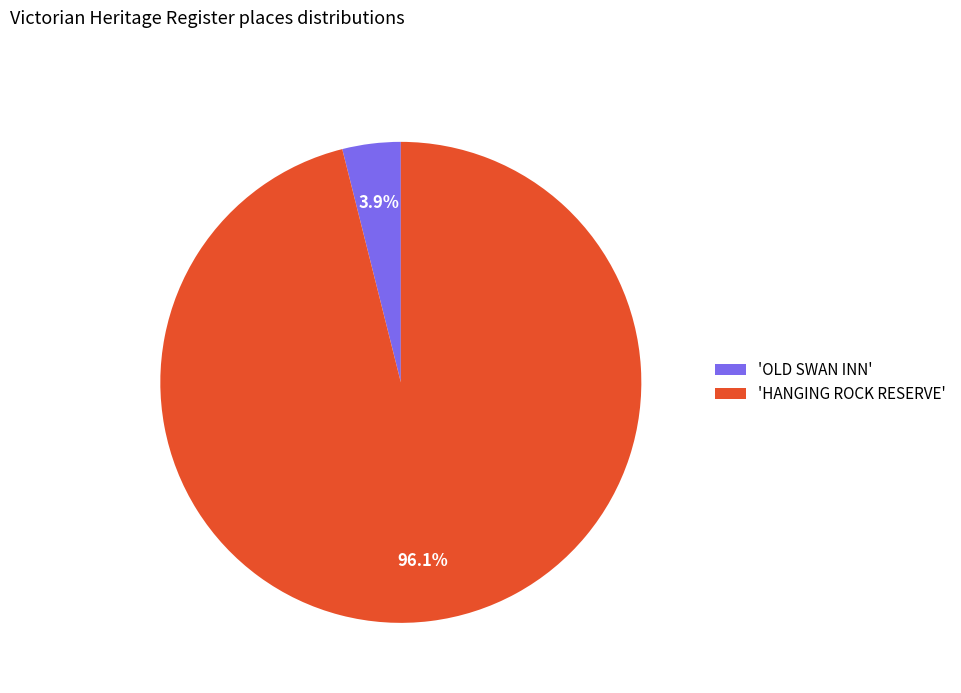

Count the number of slices in the pie.

2